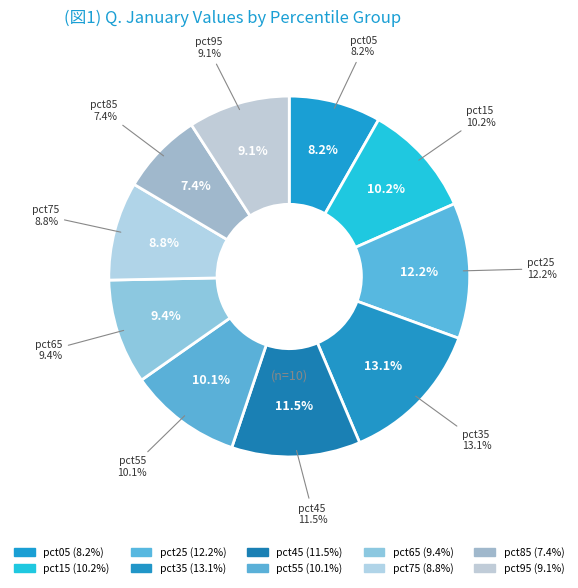

To the nearest percent, what is the difference between the pct55 and pct65 slice percentages?

1%